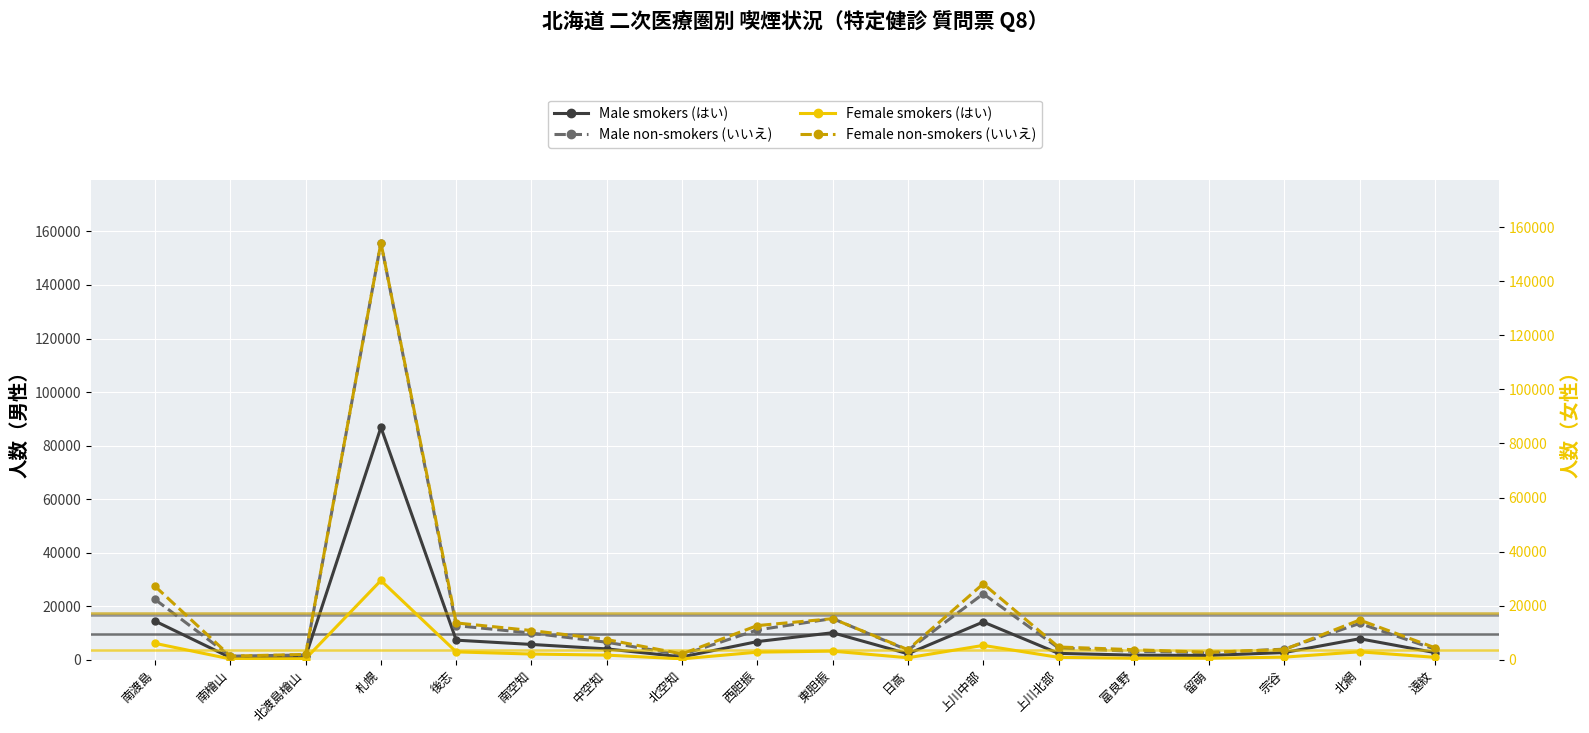

At which label is Male smokers (はい) closest to 43837?

南渡島